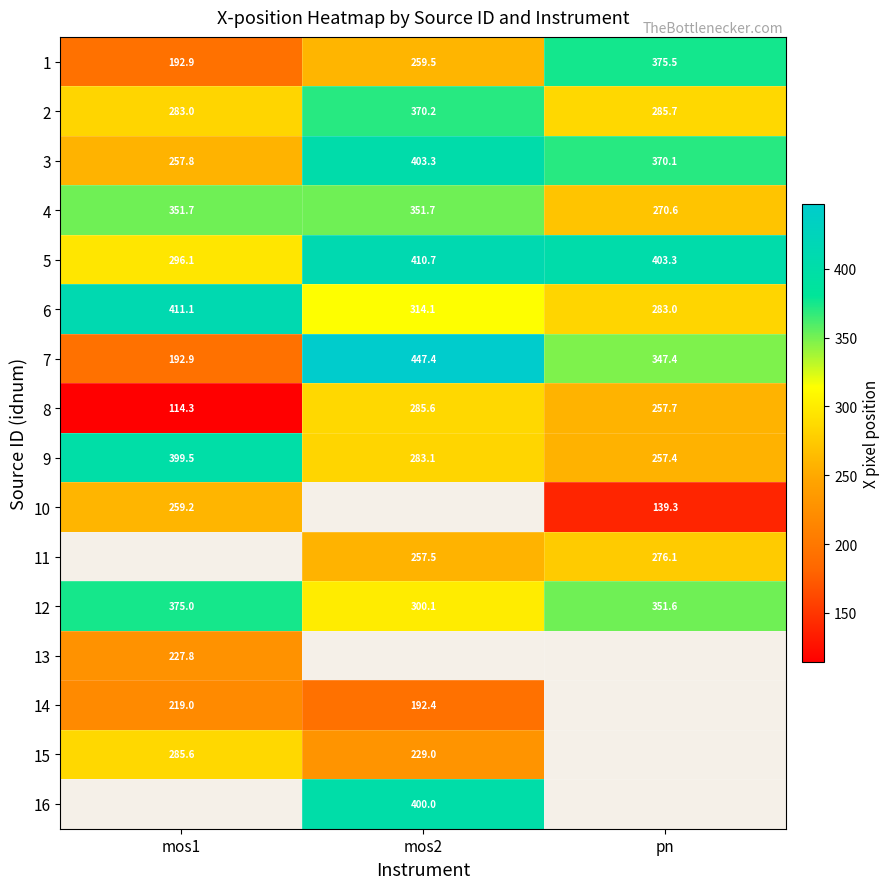

At how many categories does at least one series exceed 167?

3